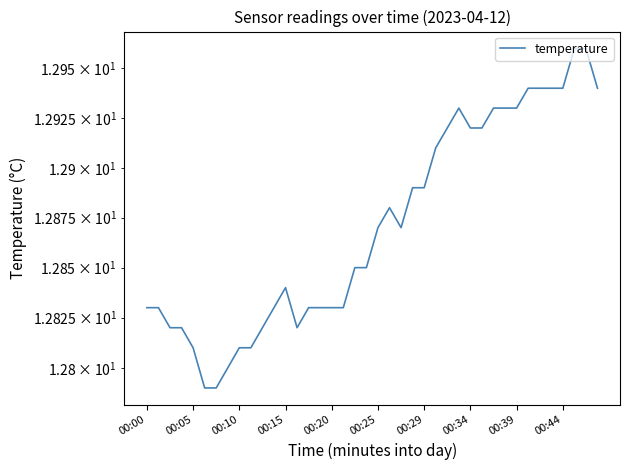

The value at 29 is 12.9. True or false?

True